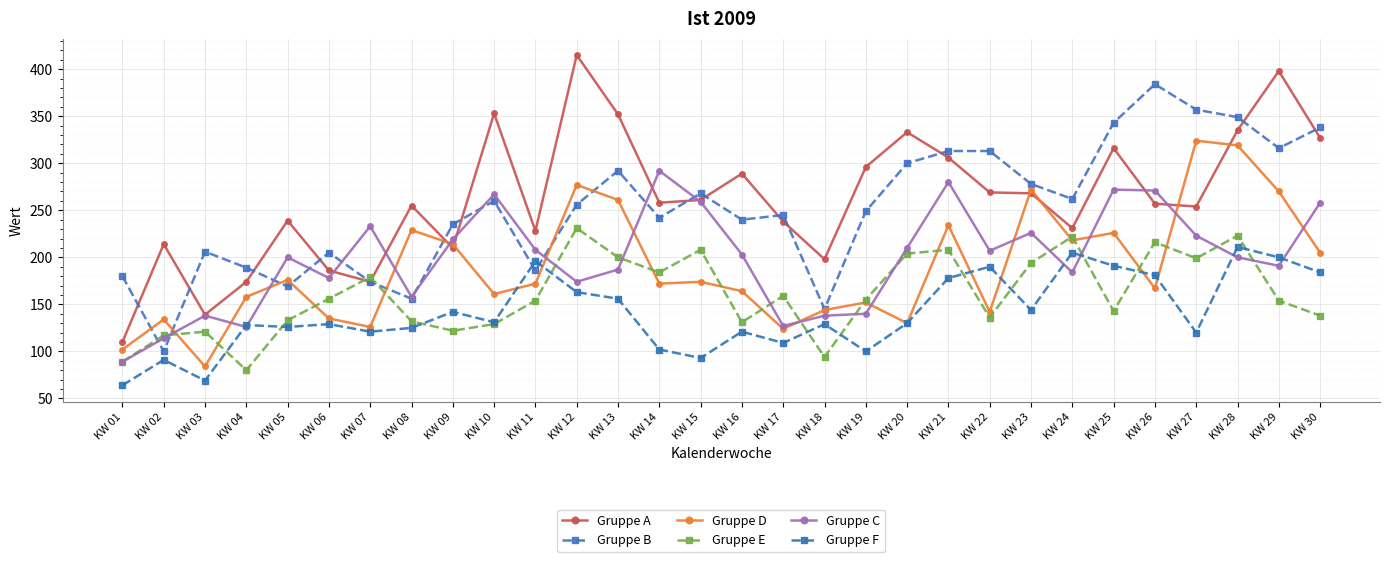

Which series has the largest total across all categories?

Gruppe A